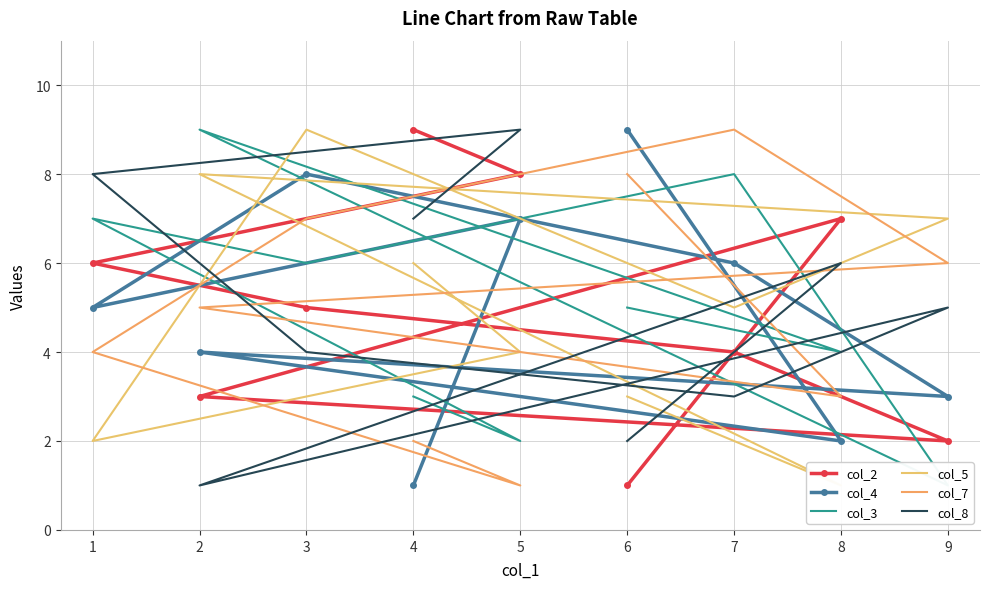

What is the maximum value for col_5?

9